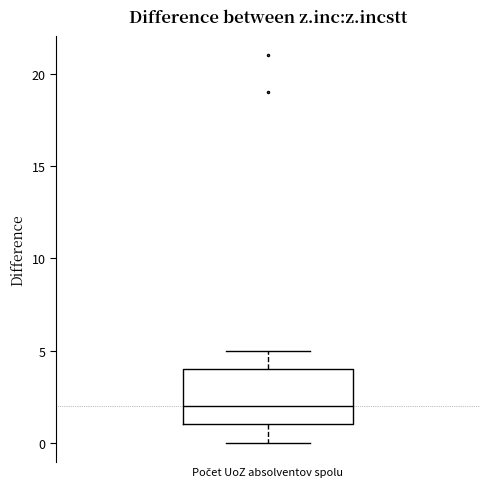

Read this box plot against the y-axis: the position of the median line, the range covered by the box, and the ends of both whiskers. The values are not printed on the chart, so give them approximately, as read against the axis.

median 2, box 1 to 4, whiskers 0 to 5